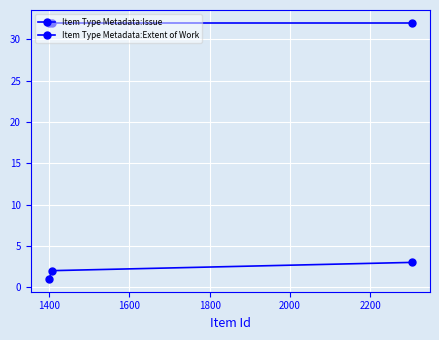

What is the lowest value of the Item Type Metadata:Extent of Work series?

32